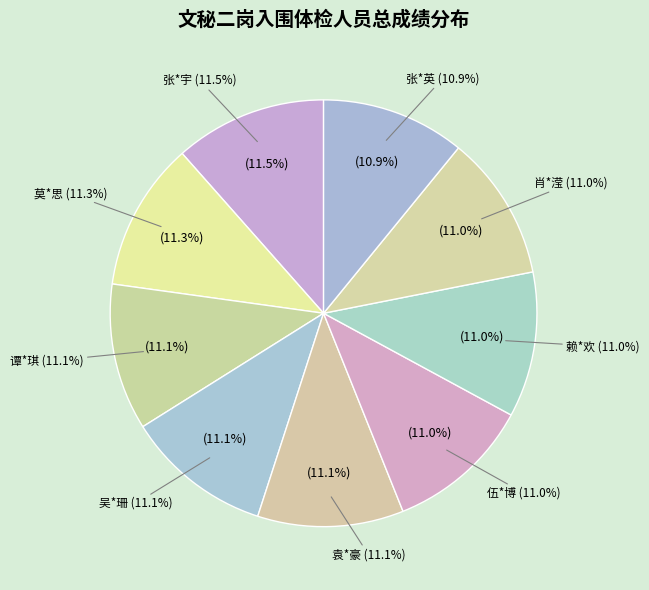

How many slices are in this pie chart?

9